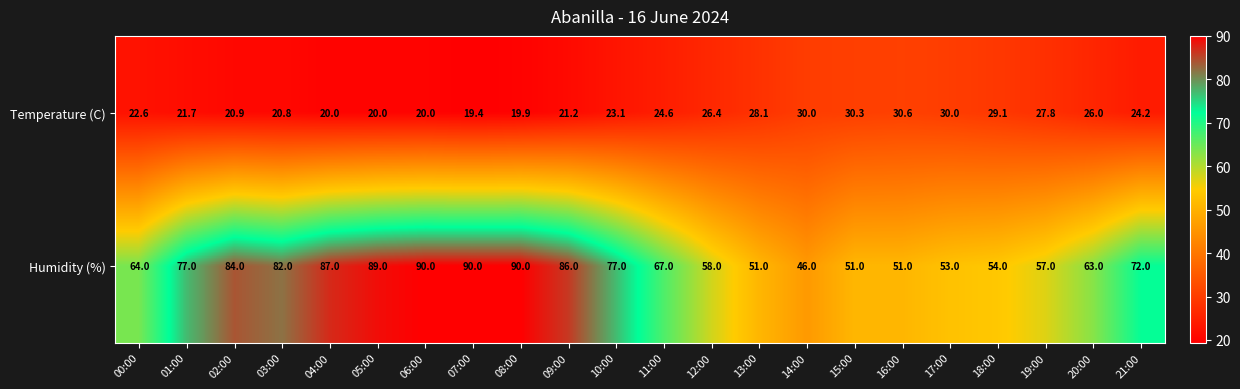

Which series has the widest spread of values?

Humidity (%)